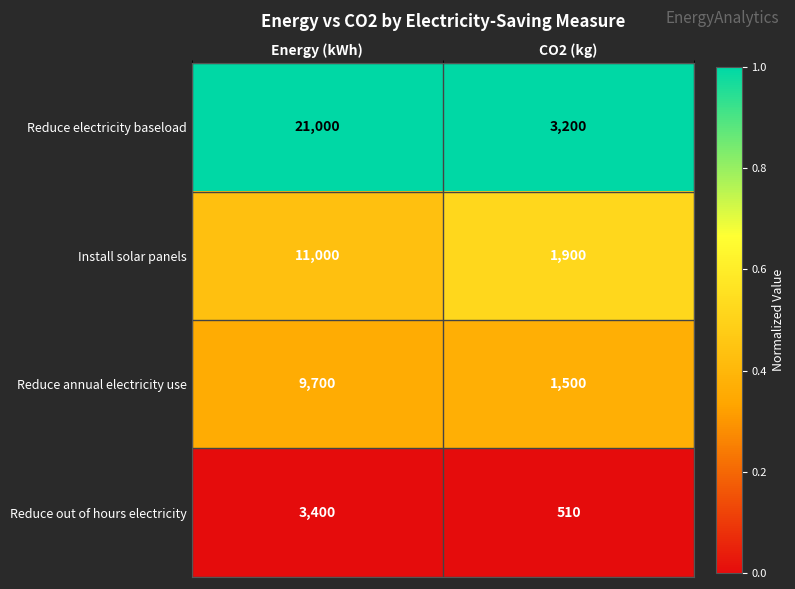

What is the total value across all series at Energy (kWh)?

45100